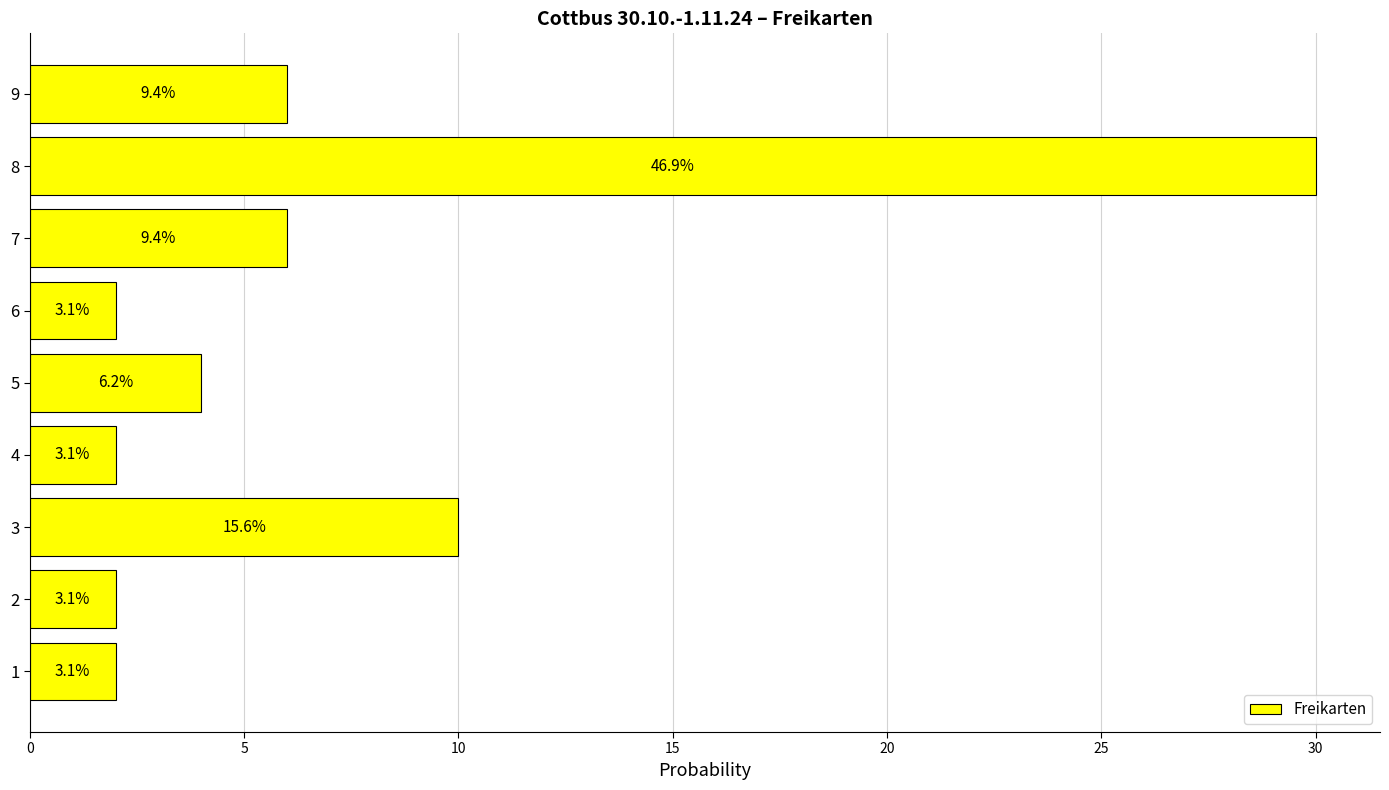

What is the greatest value displayed?

30